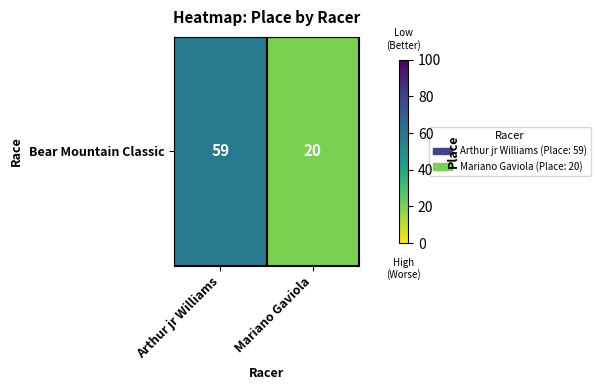

True or false: the data shows 6 at Mariano Gaviola.

False